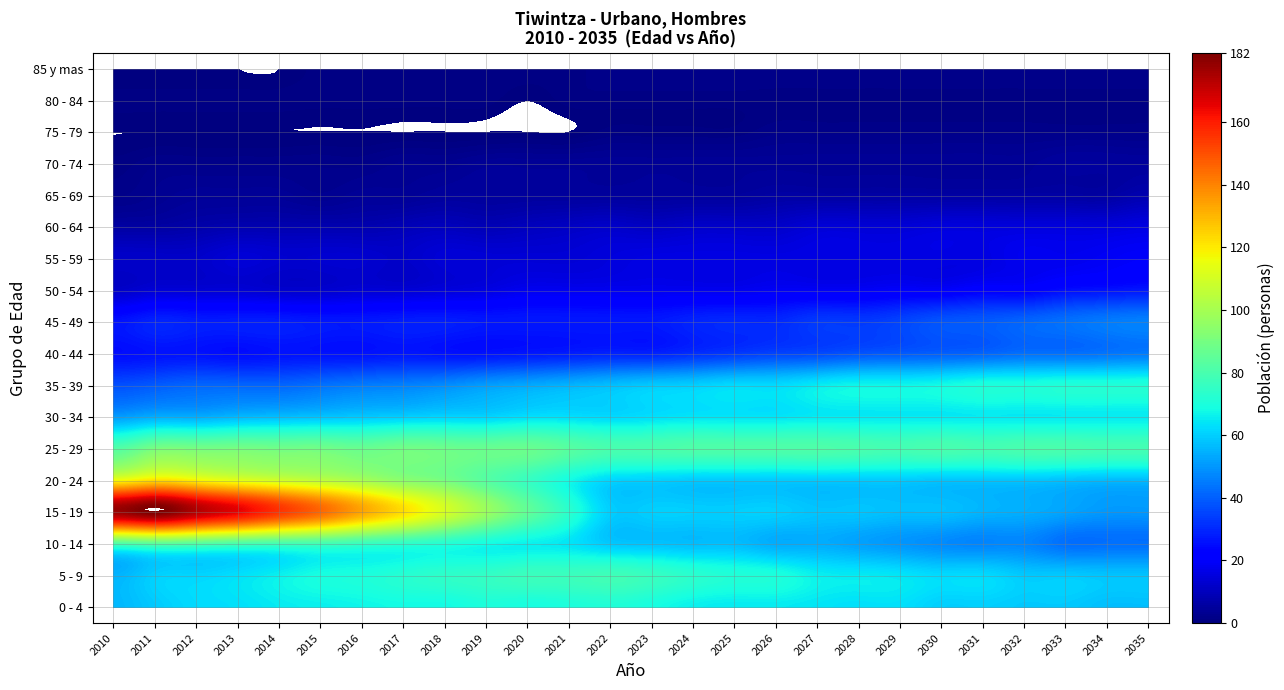

The 55 - 59 series shows 4 at 17. True or false?

False